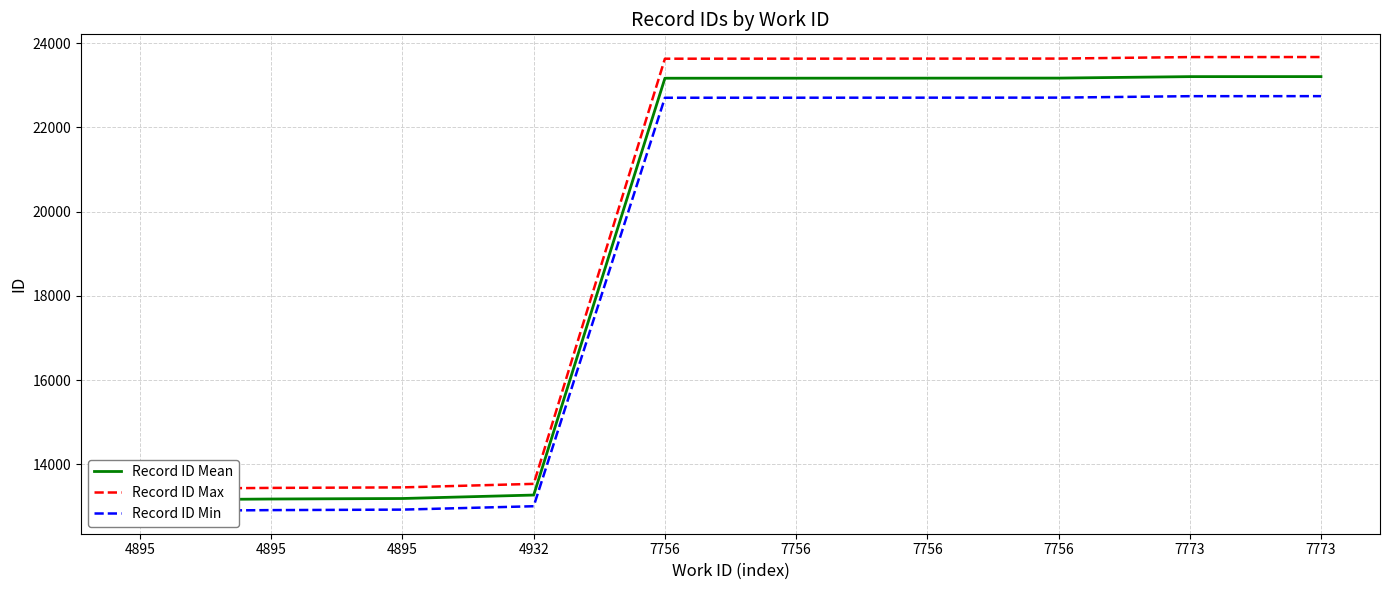

What is the minimum value shown in the chart?

12893.9